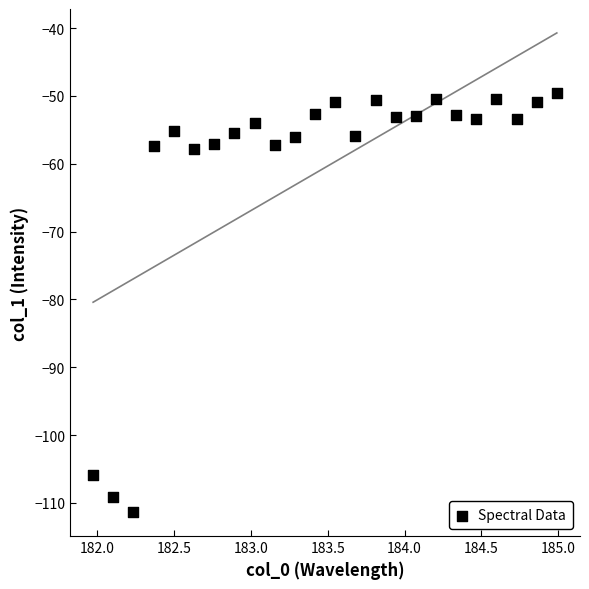

What is the range of X values (max minus min)?

3.0